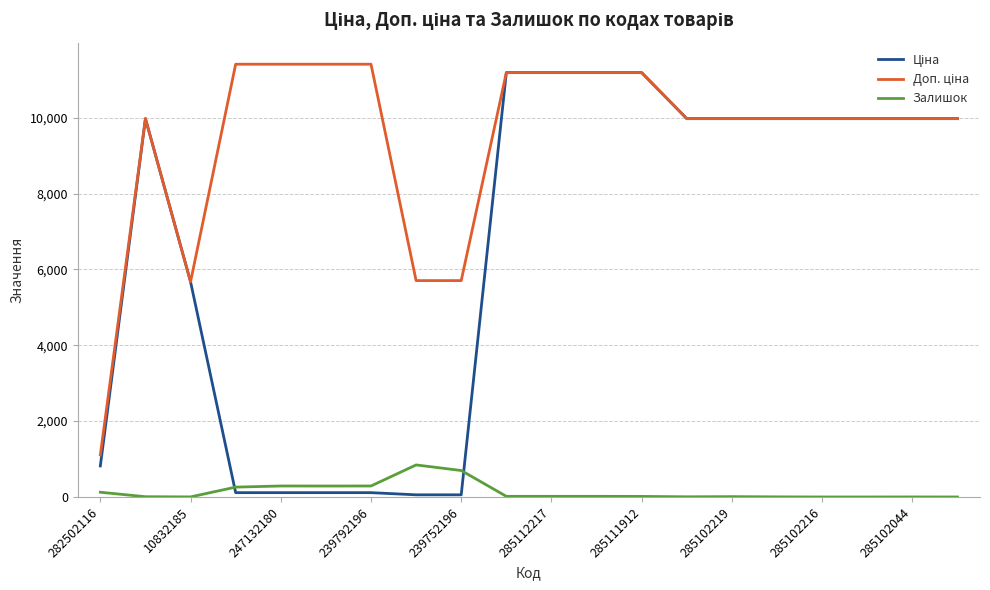

What is the maximum value shown in the chart?

11410.0